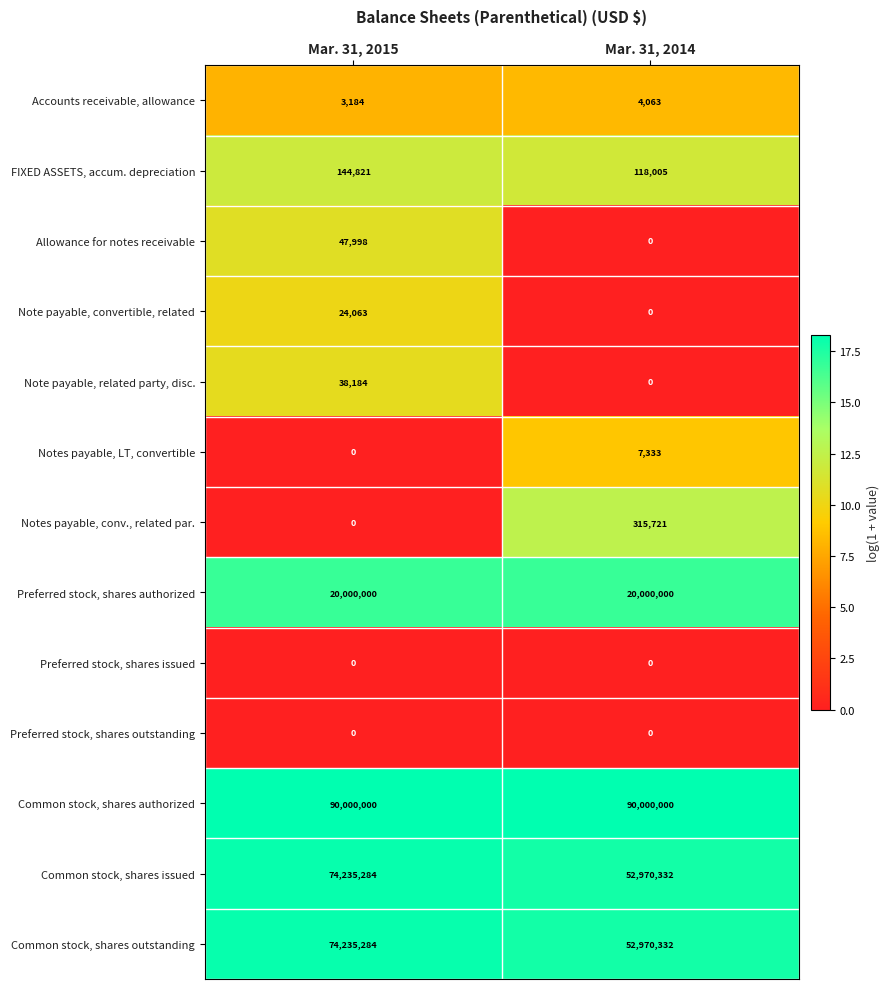

What is the highest value of the Common stock, shares issued series?

74235284